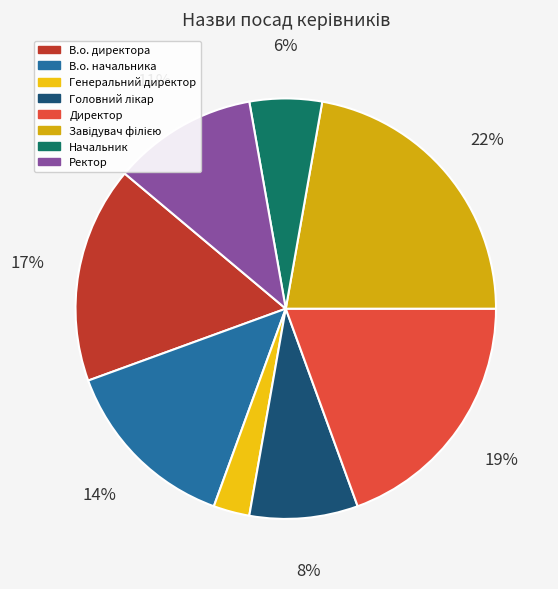

Is it true that В.о. начальника is 14% of the pie?

True